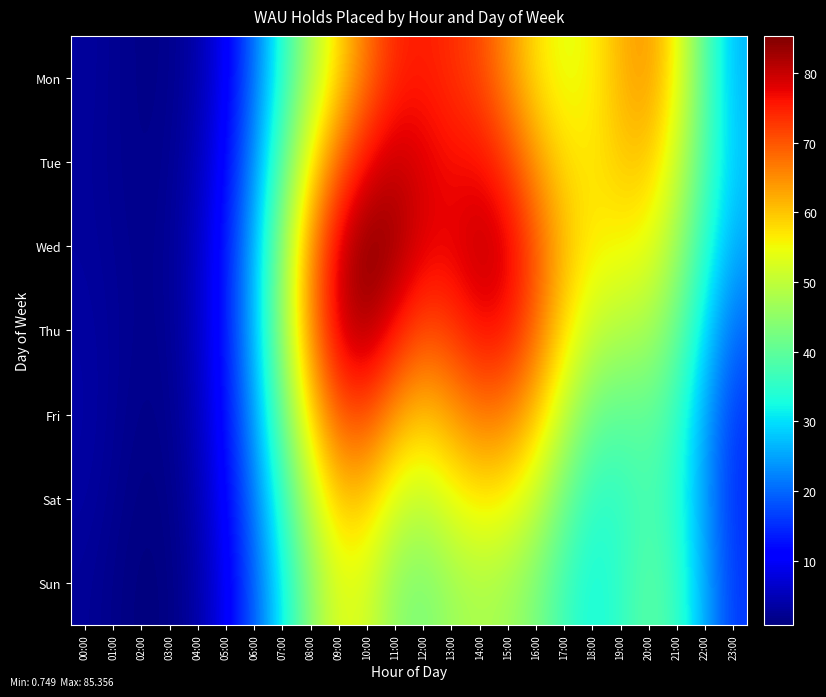

At which category is the sum across all series the highest?

10:00